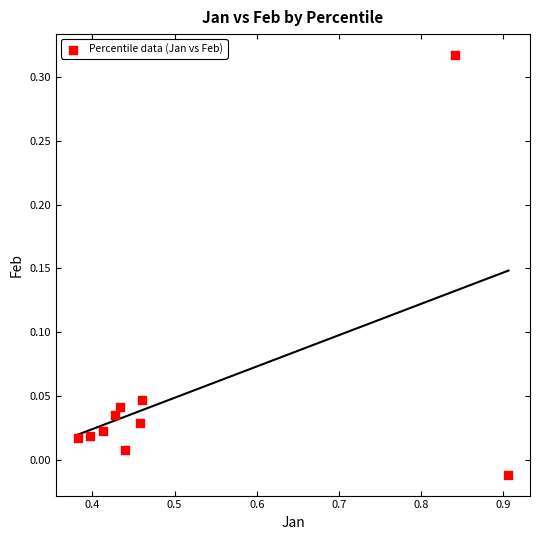

What is the average X value?

0.5